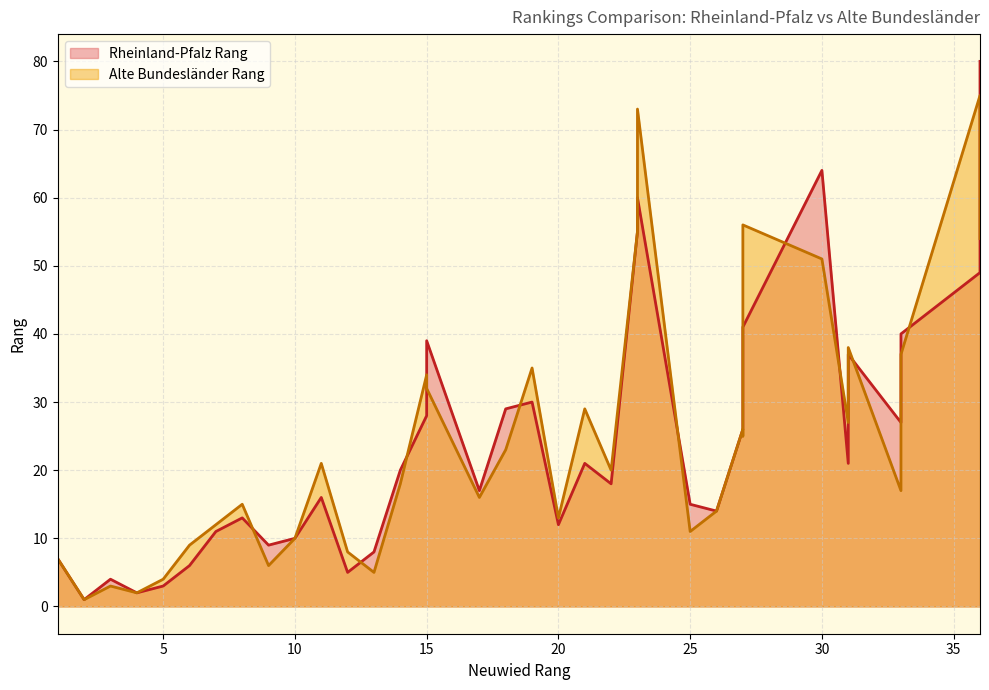

At which category is the sum across all series the highest?

36